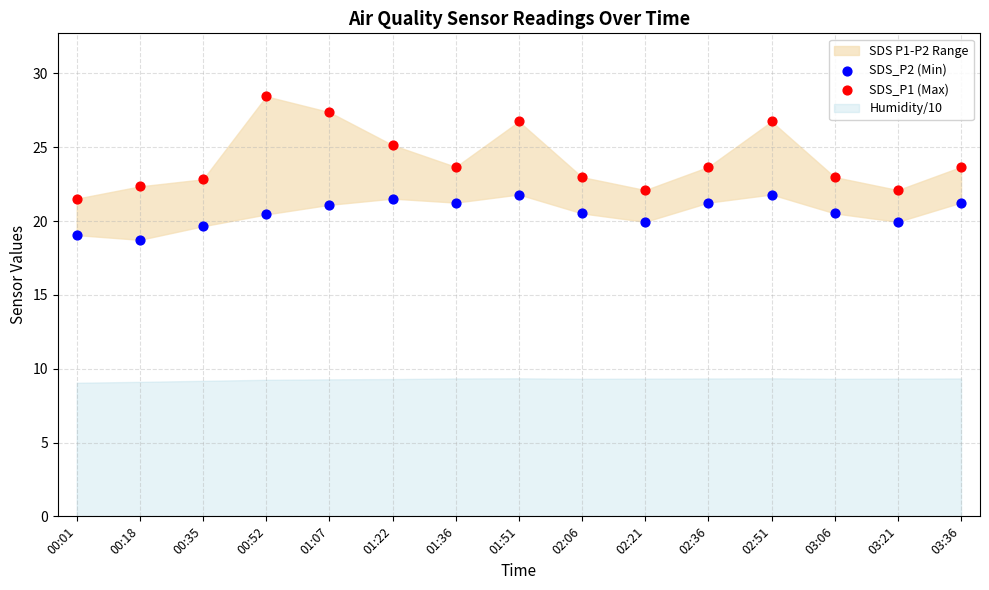

Which series has the widest spread of Y values?

SDS_P1 (Max)